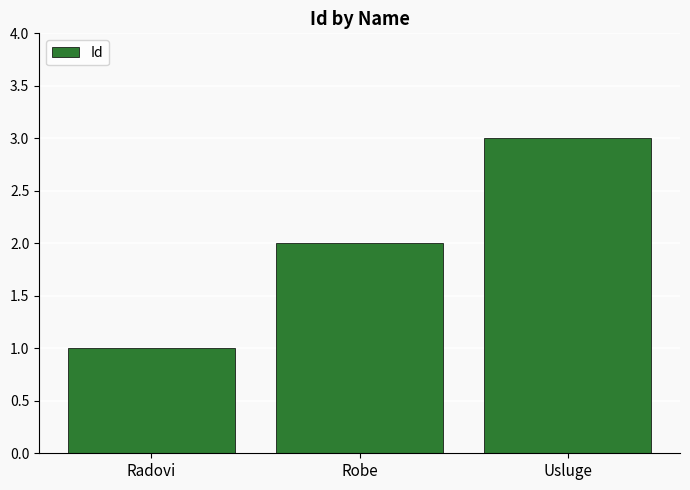

The chart shows a value of 1 at Radovi. True or false?

True